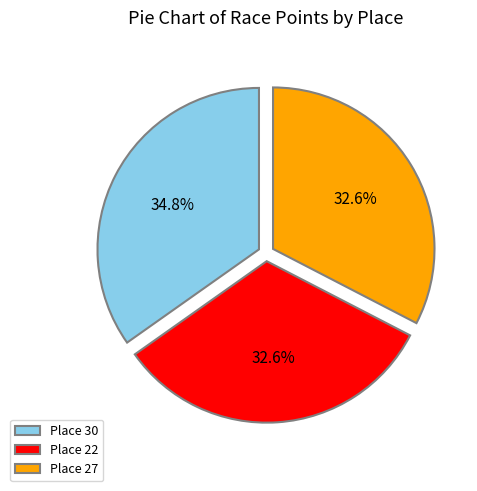

The Place 22 slice represents 33% of the pie. True or false?

True